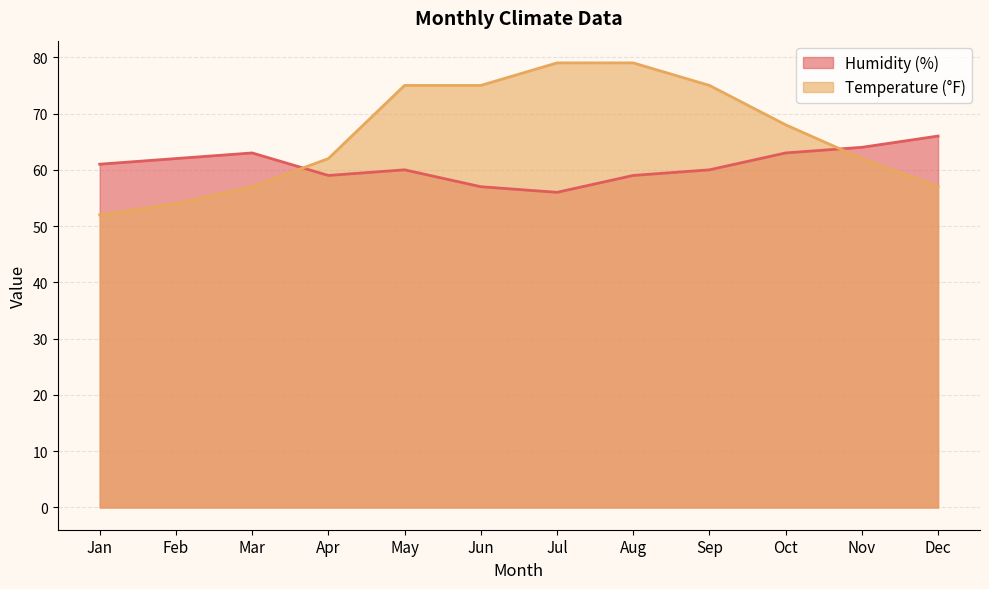

What are all the series names shown in the legend?

Humidity (%), Temperature (°F)